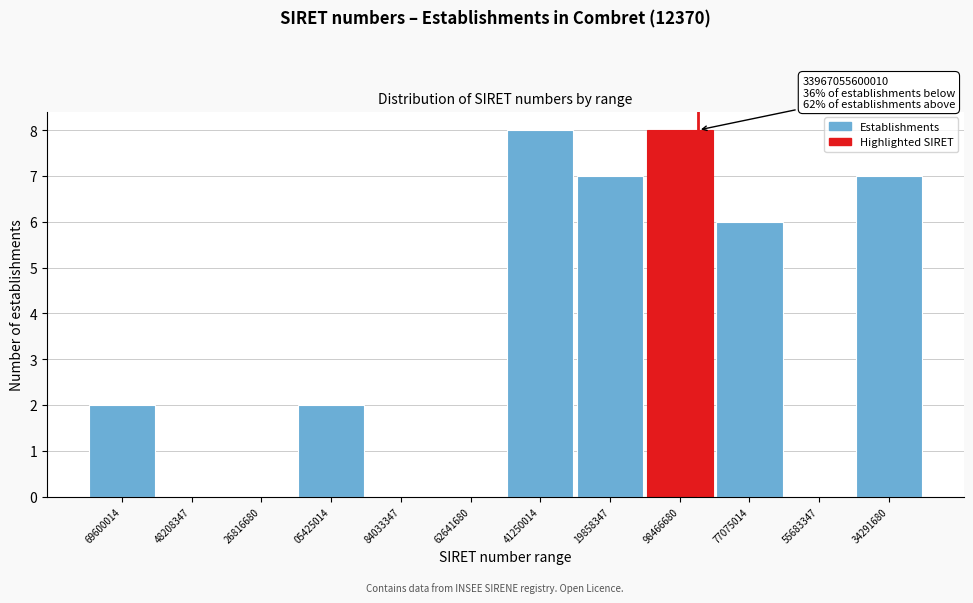

Reading left to right, what are all the values shown in this chart?

69600014=2	48208347=0	26816680=0	05425014=2	84033347=0	62641680=0	41250014=8	19858347=7	98466680=8	77075014=6	55683347=0	34291680=7